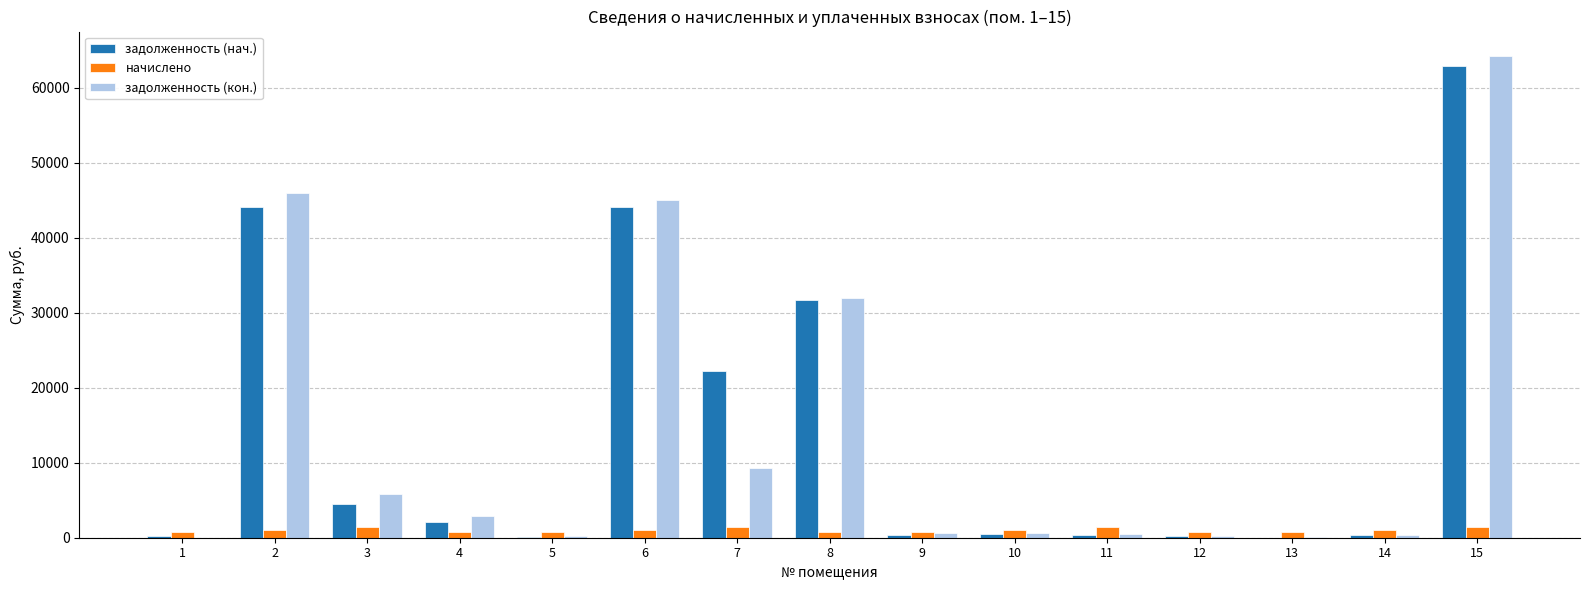

What is the average value of the задолженность (кон.) series?

13868.9